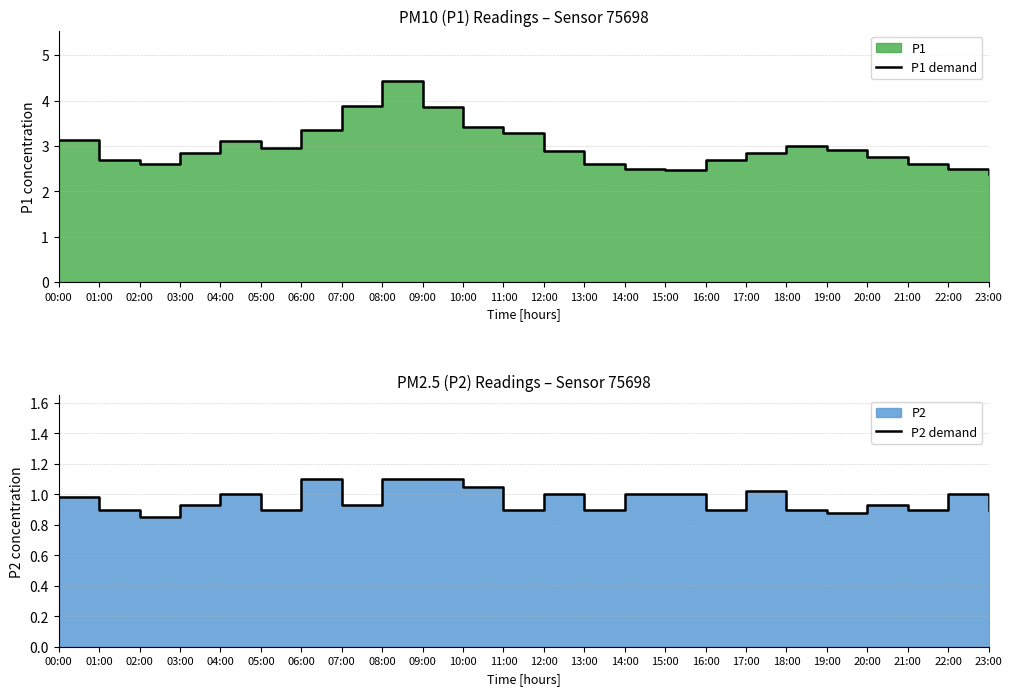

Rank the series by their maximum value, from lowest to highest.

P2 demand, P1 demand